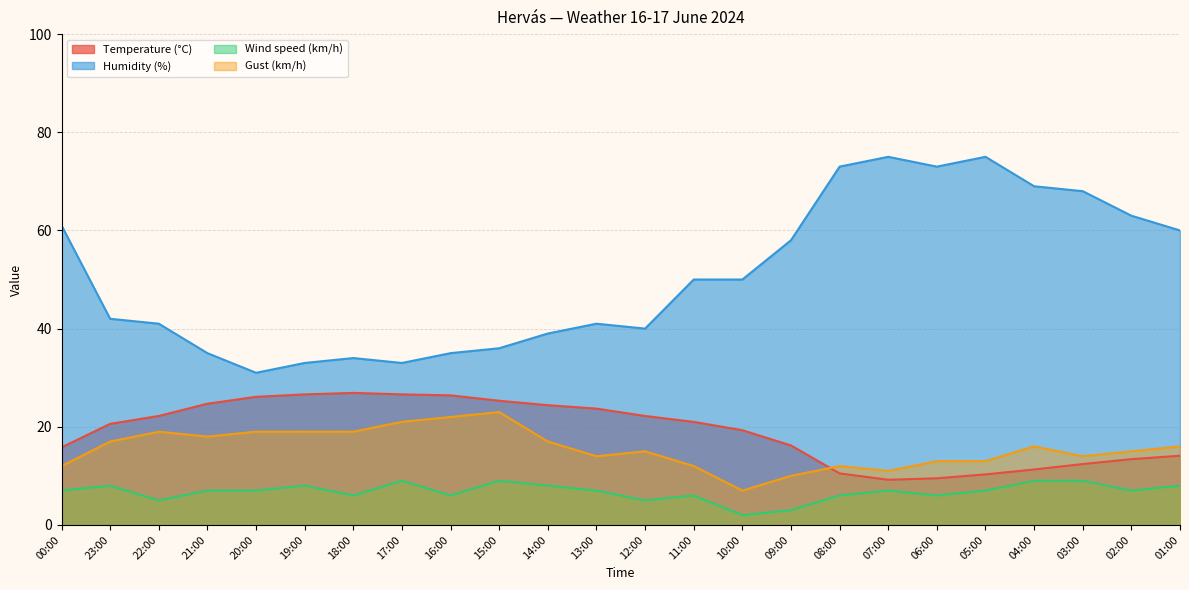

What is the minimum value shown in the chart?

2.0